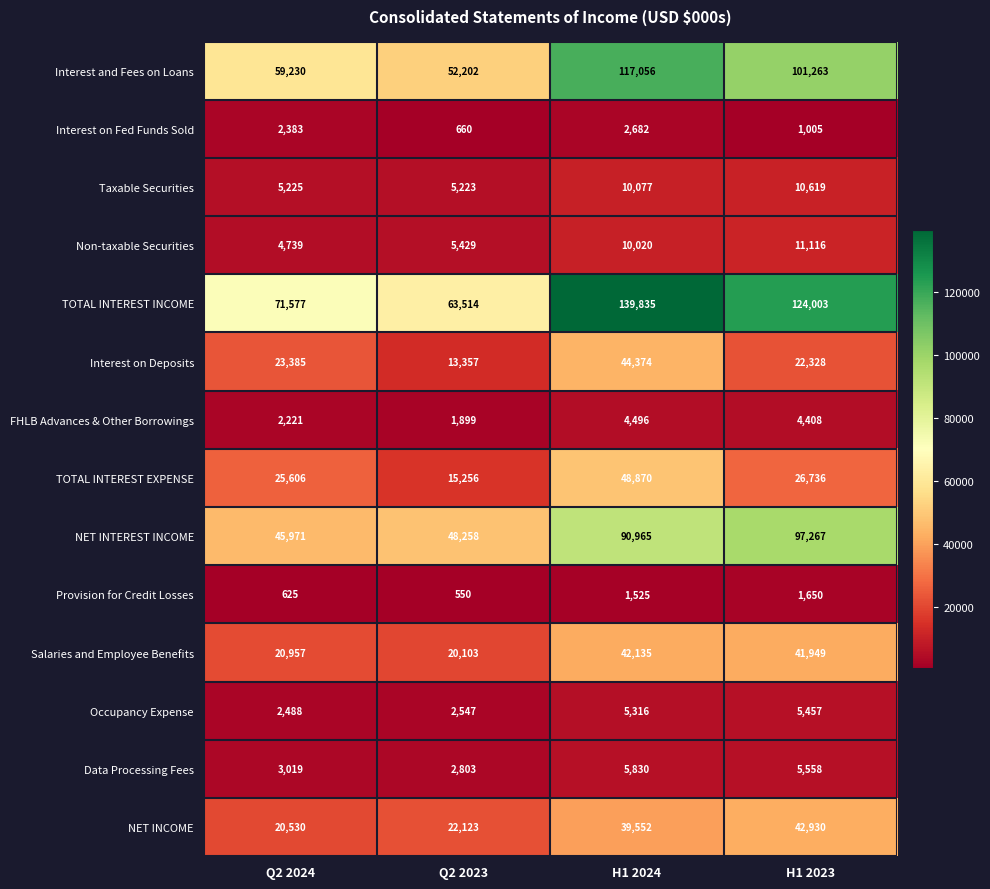

At which category does the chart reach its minimum across all series?

Q2 2023